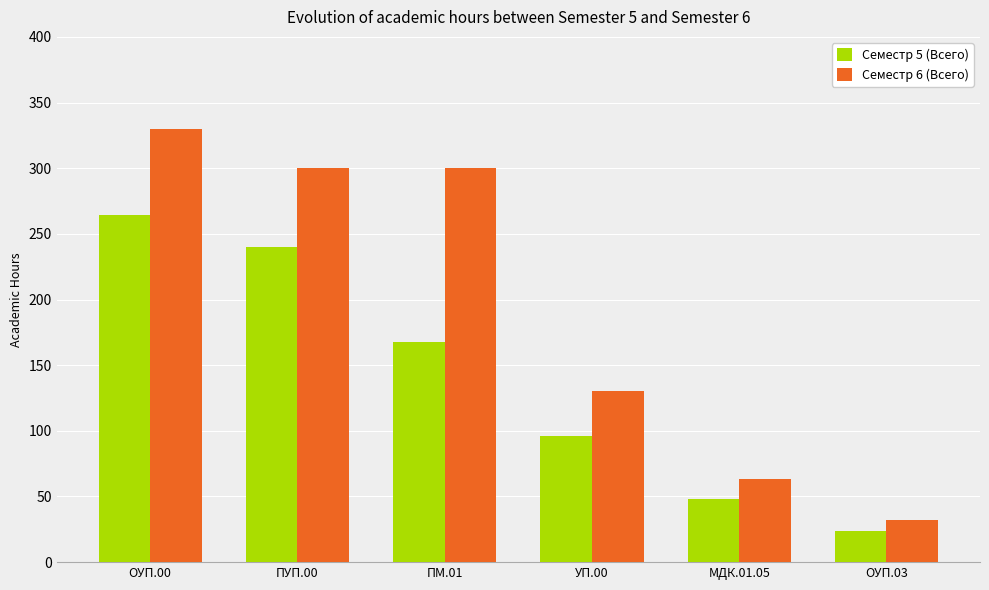

At which label is Семестр 5 (Всего) closest to 144?

ПМ.01